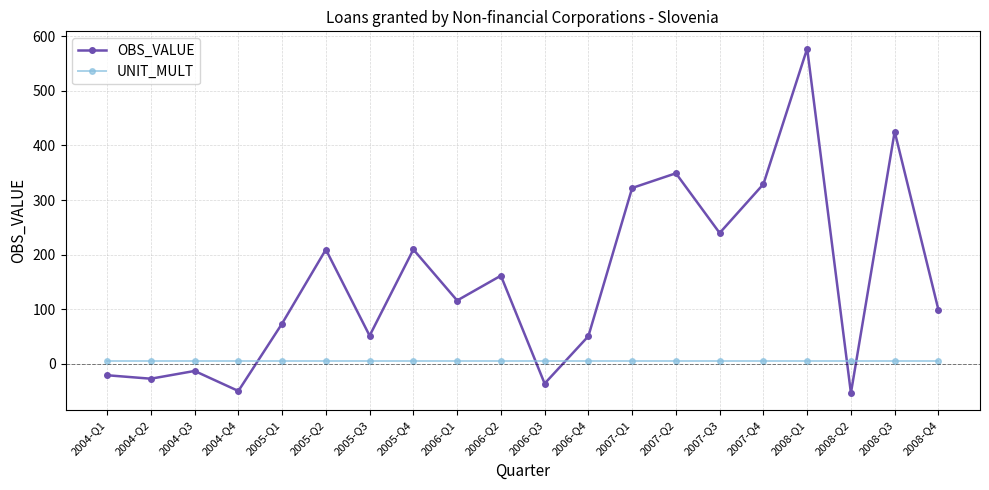

True or false: OBS_VALUE has a value of 209.4 at 2005-Q2.

True